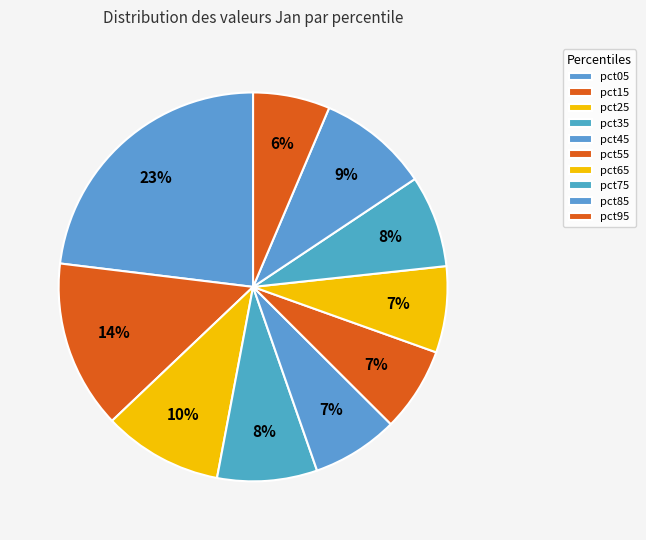

Which category has the biggest portion of the pie?

pct05